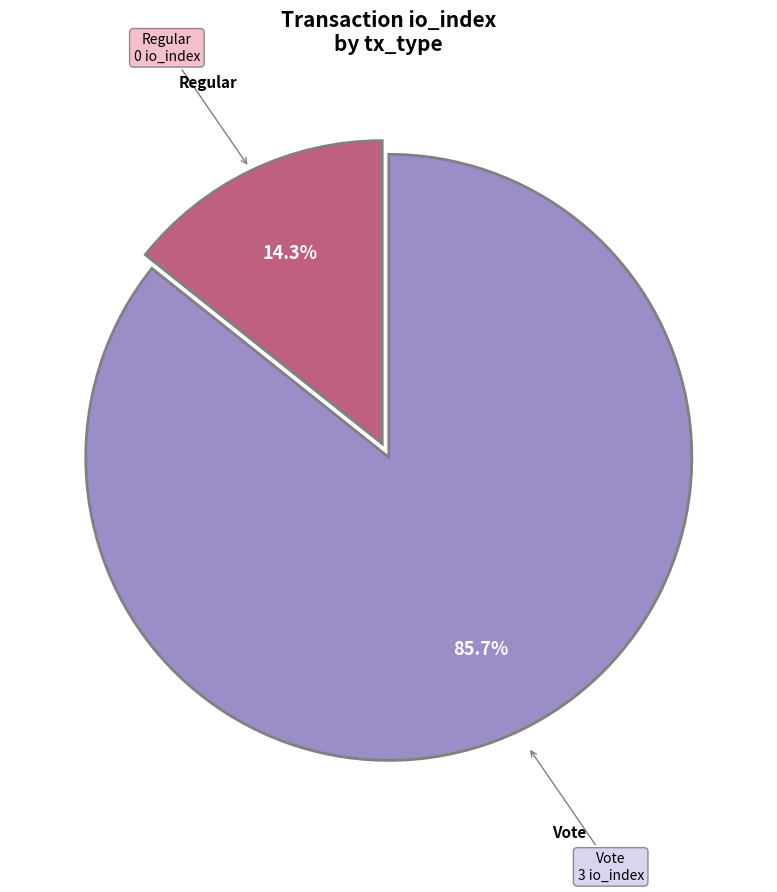

To the nearest percent, what is the difference between the largest and smallest slice percentages?

71%